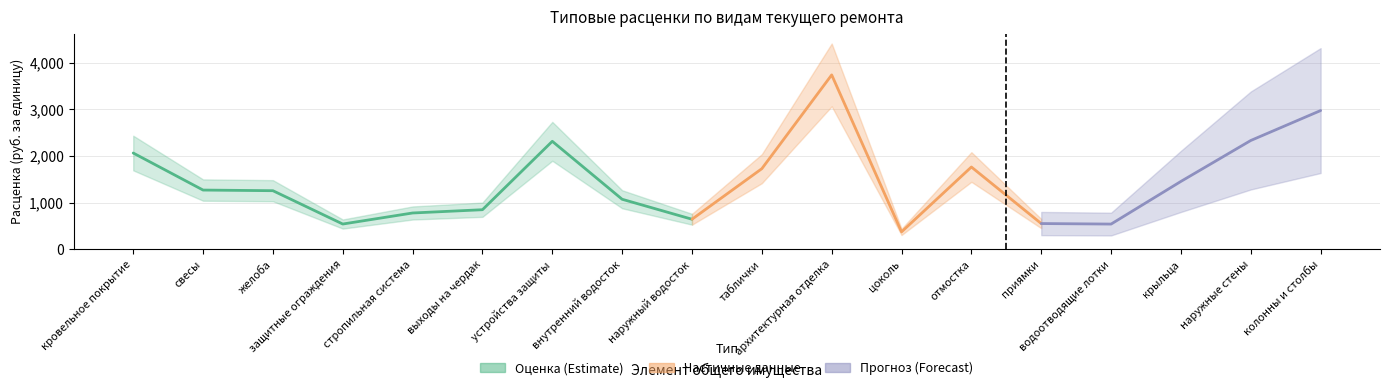

Where is Типовые расценки (руб/ед) nearest to the value 2054?

кровельное покрытие